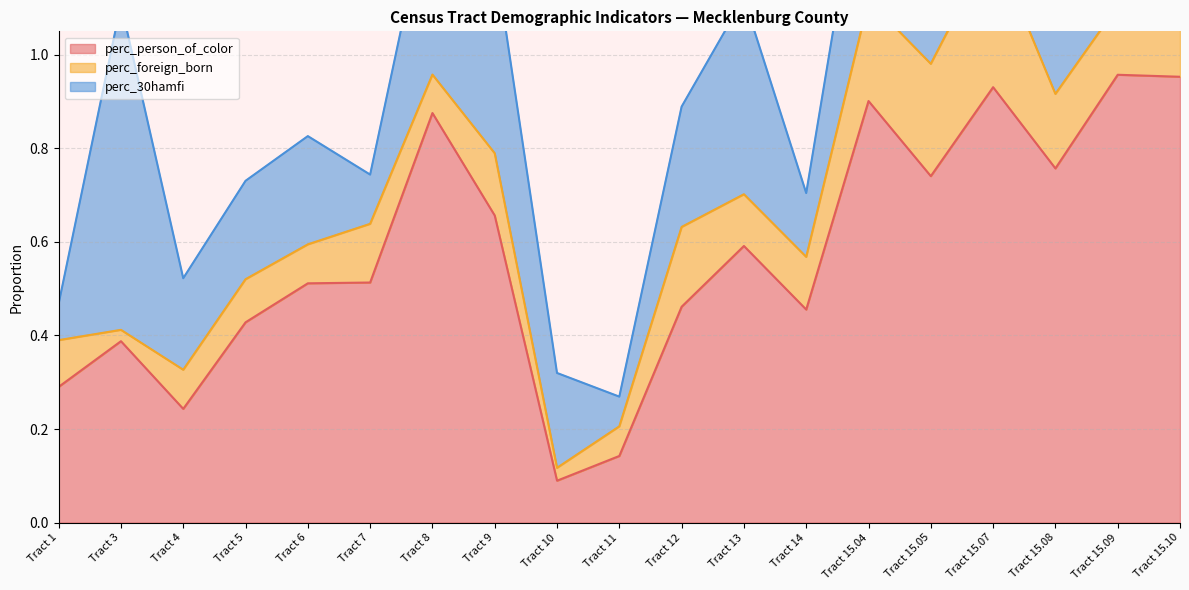

True or false: perc_person_of_color and perc_30hamfi intersect in this chart.

True